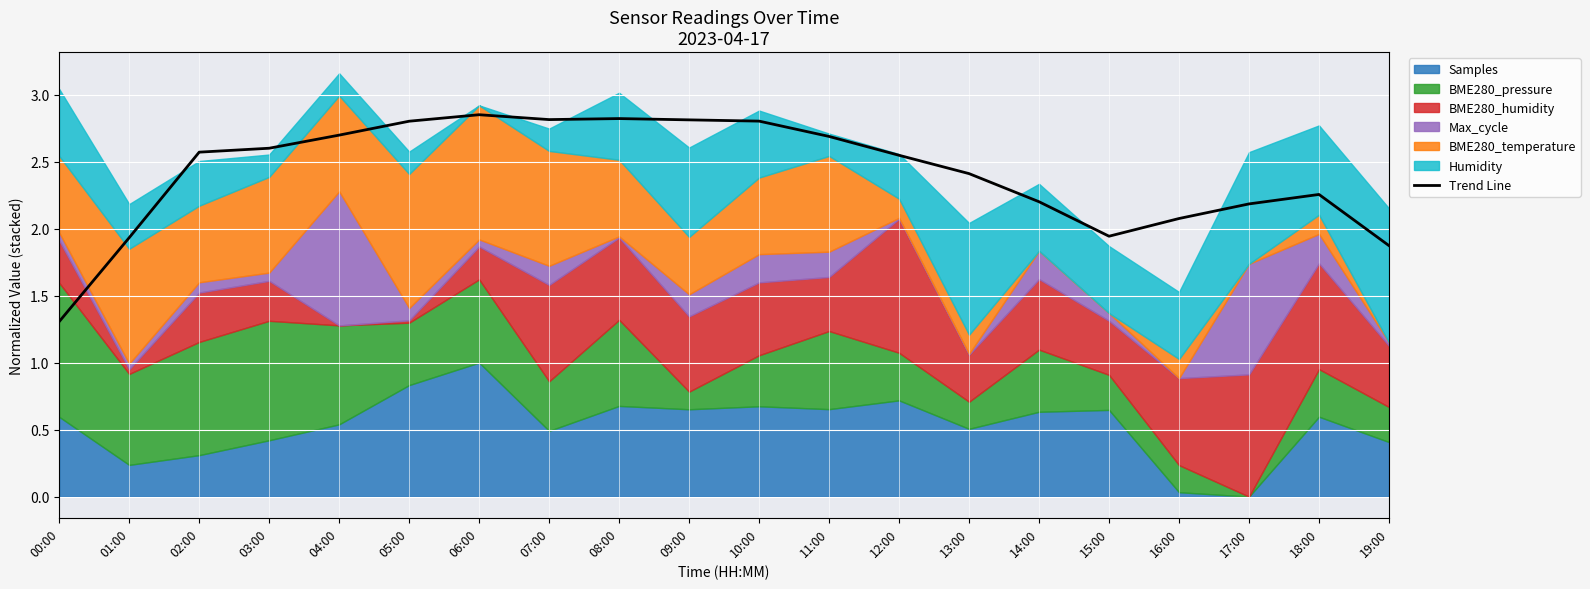

What is the label of the 1st point from the right?

19:00